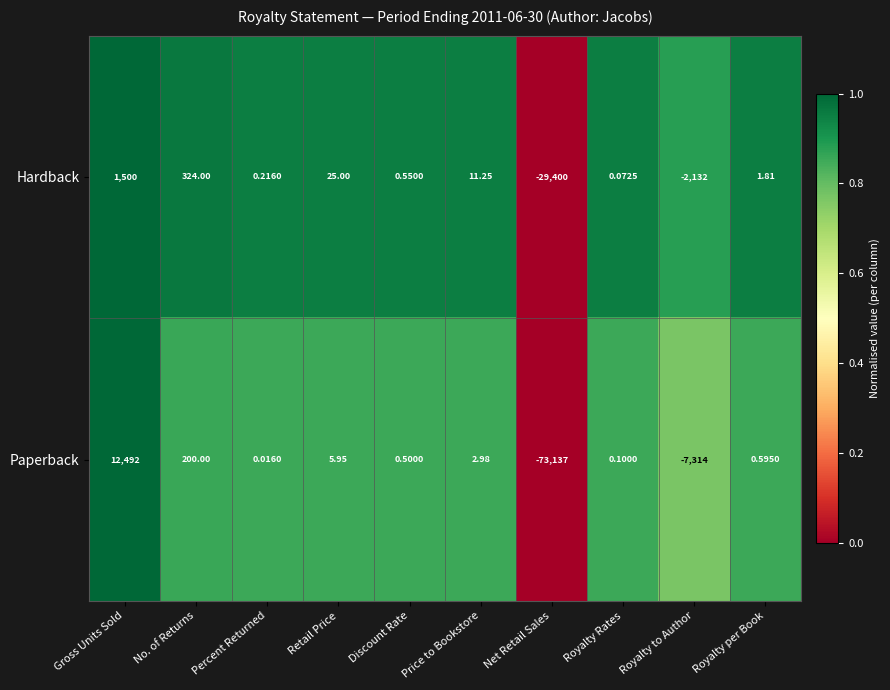

Is the value of Hardback at No. of Returns greater than the value of Paperback at Gross Units Sold?

No